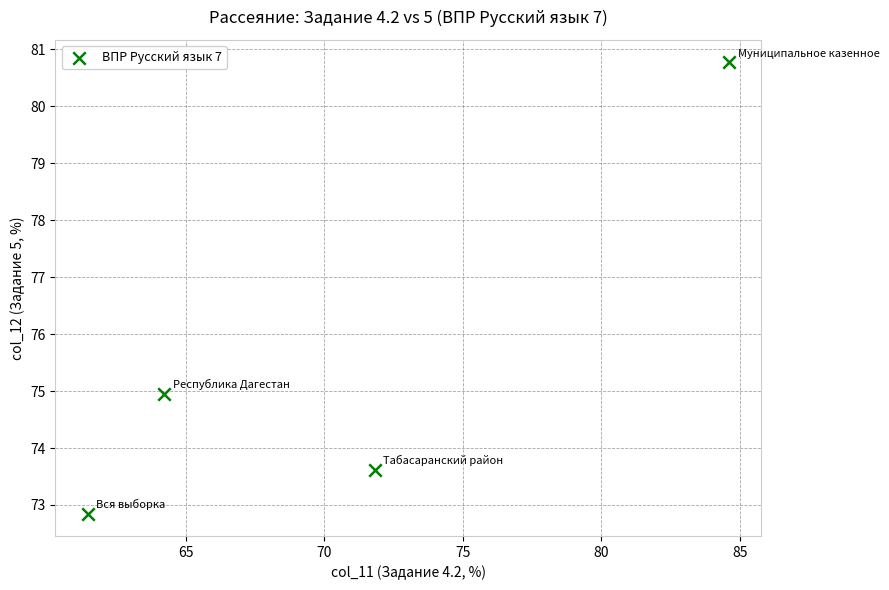

What Y value in the scatter plot is closest to 76?

75.0